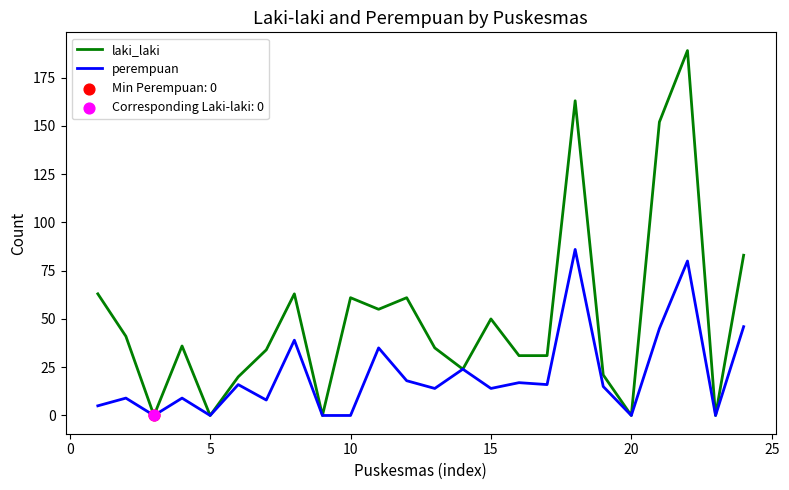

List the series in order of their overall mean, highest first.

laki_laki, perempuan